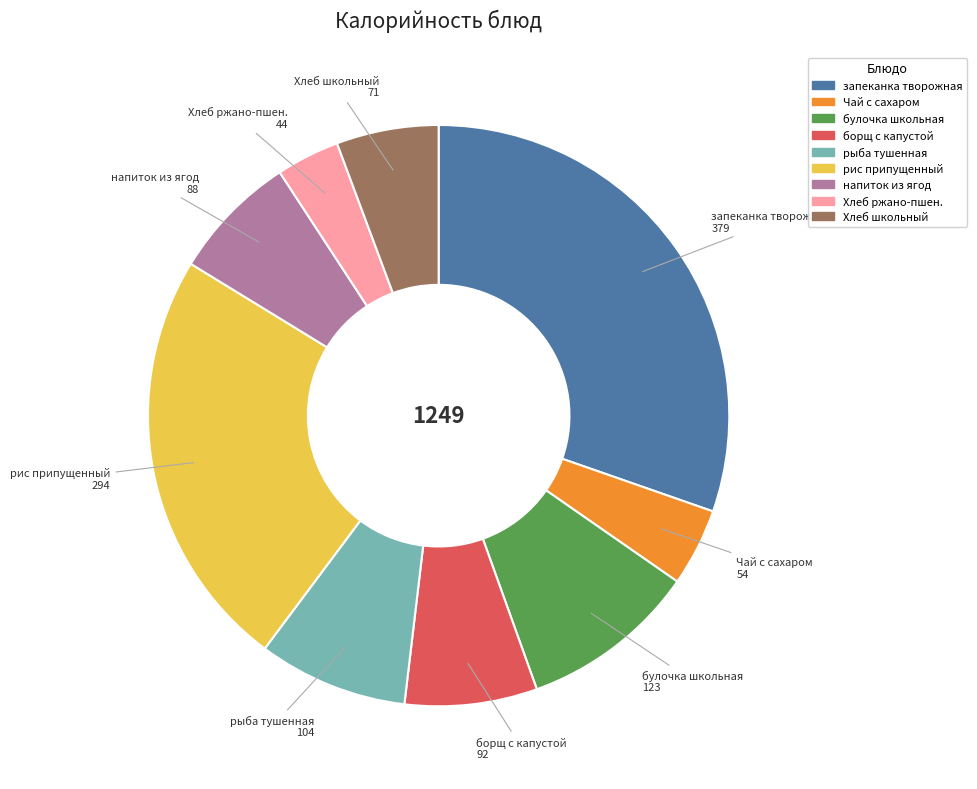

Count the number of slices in the pie.

9